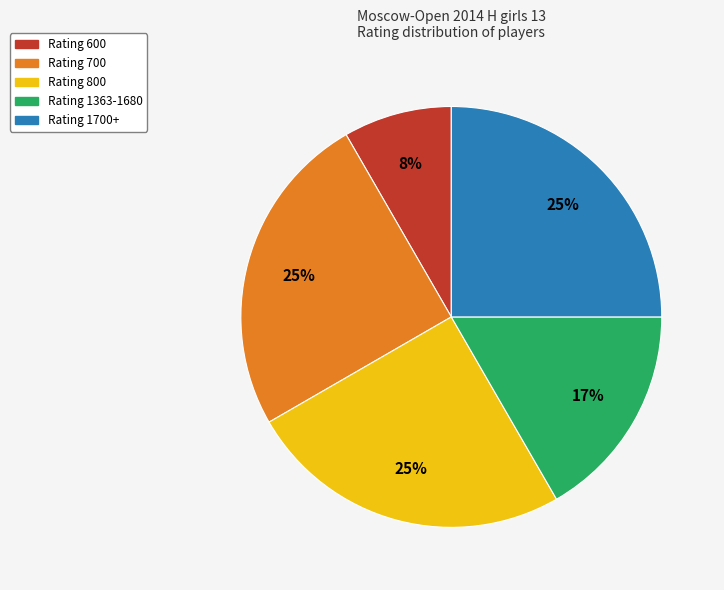

To the nearest percent, what is the average slice percentage?

20%